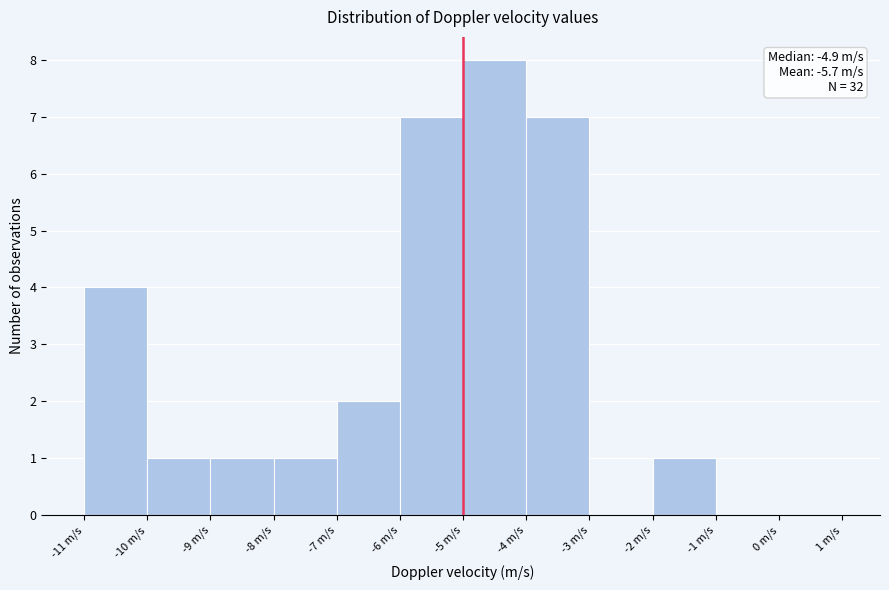

Over which range of the x-axis is the bar tallest?

-5 to -4